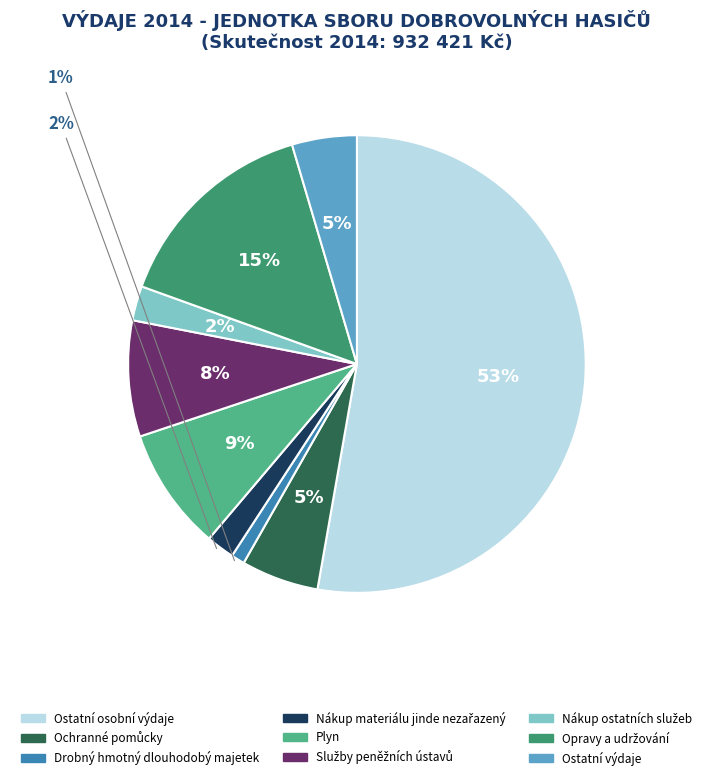

True or false: Ostatní výdaje accounts for 5% of the total.

True